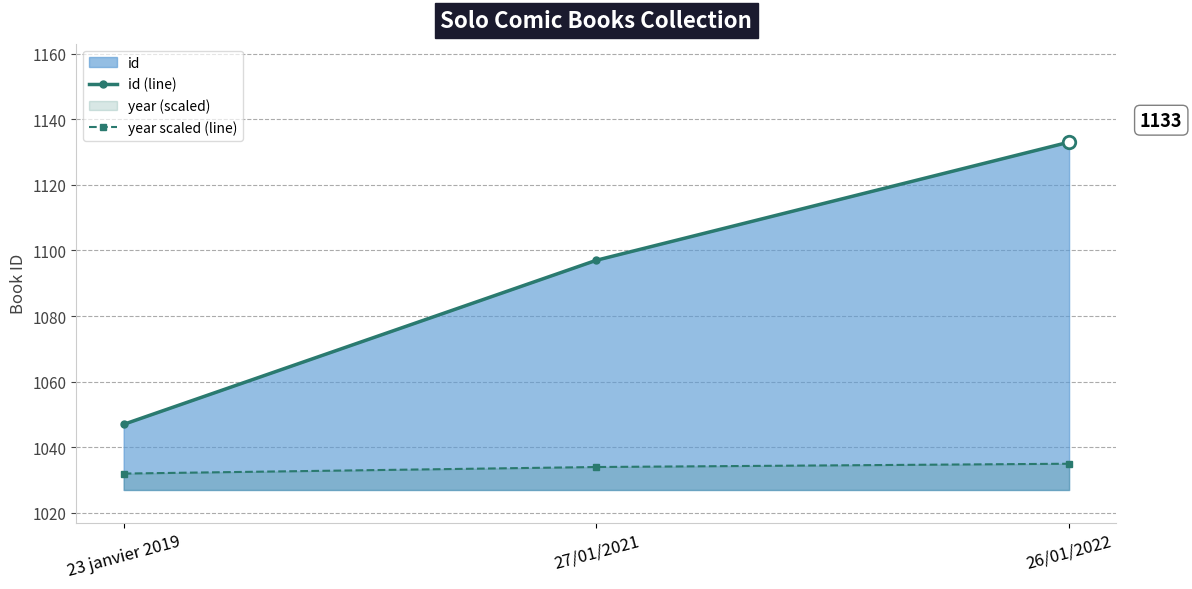

At how many categories does at least one series exceed 1067?

2